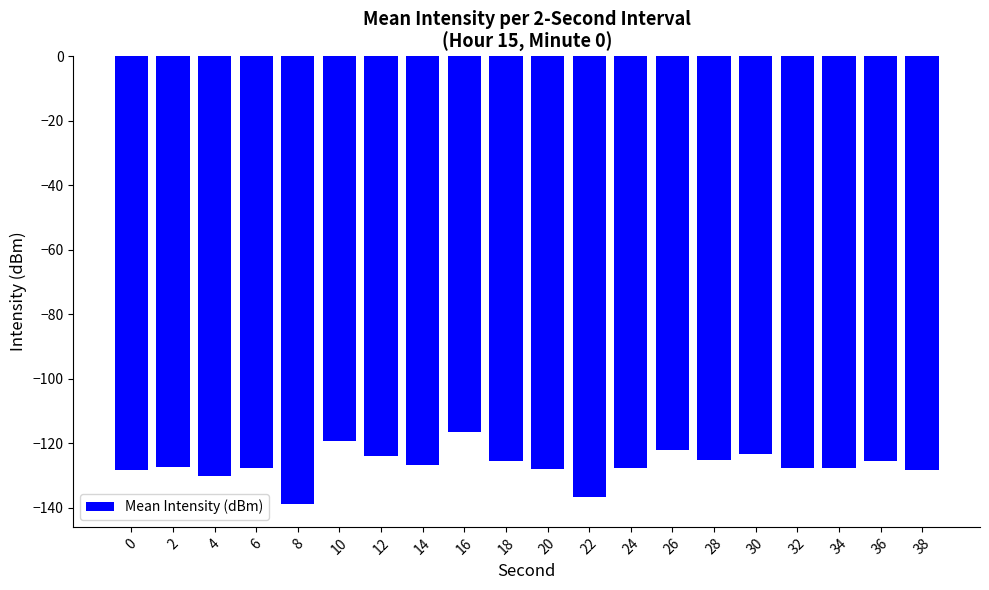

What is the difference between the maximum and minimum values?

22.6